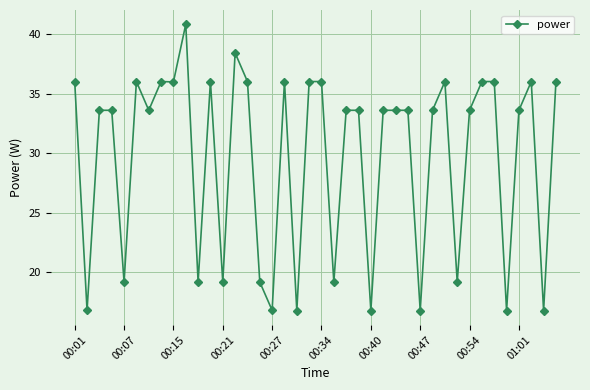

True or false: there are more than 2 points higher than both neighbors.

True